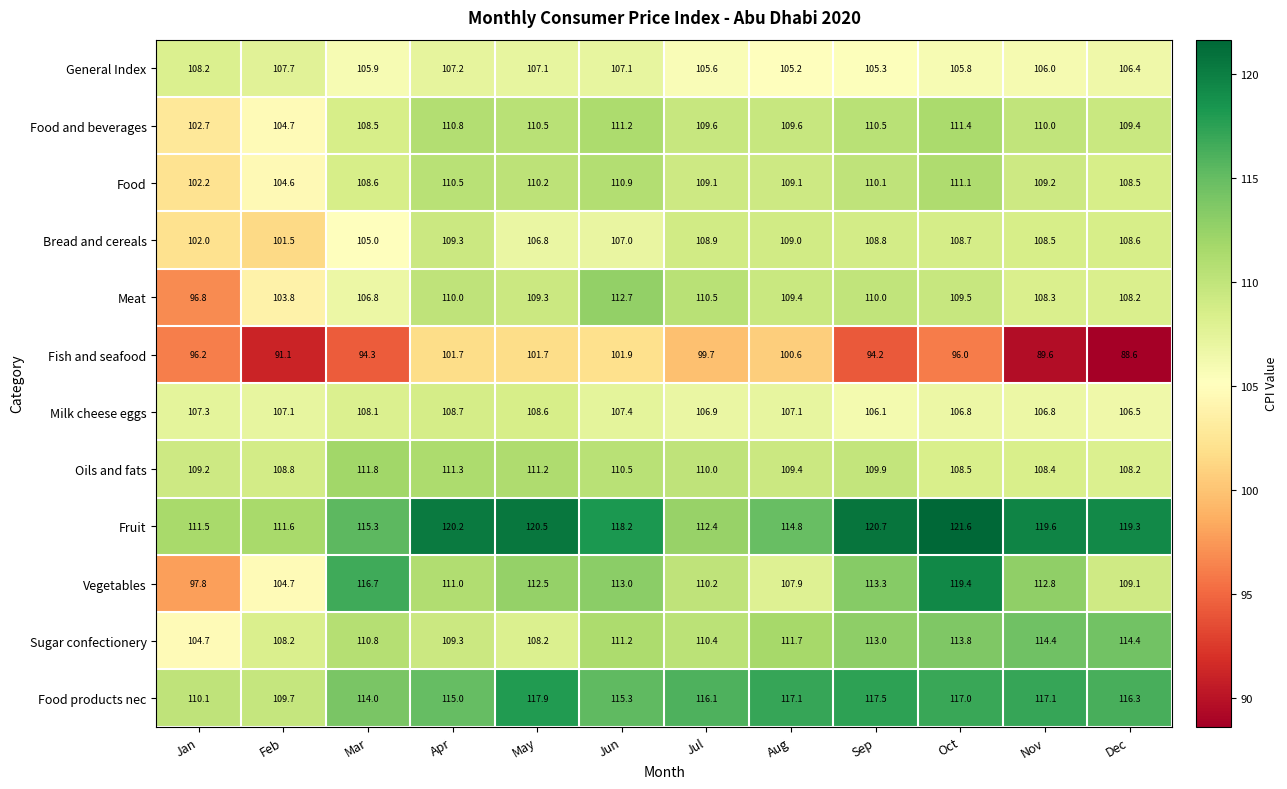

Which series changed the most between Mar and Aug?

Vegetables